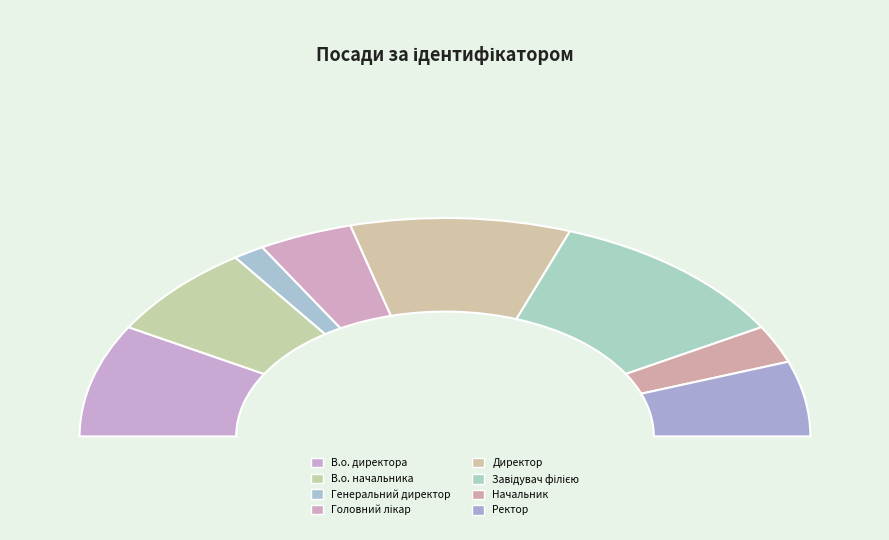

To the nearest percent, what portion does Начальник represent?

6%